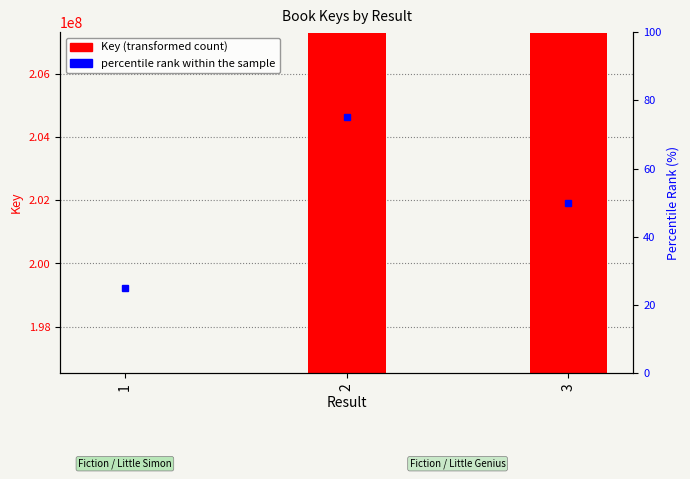

At which label is the value closest to 201922390?

3